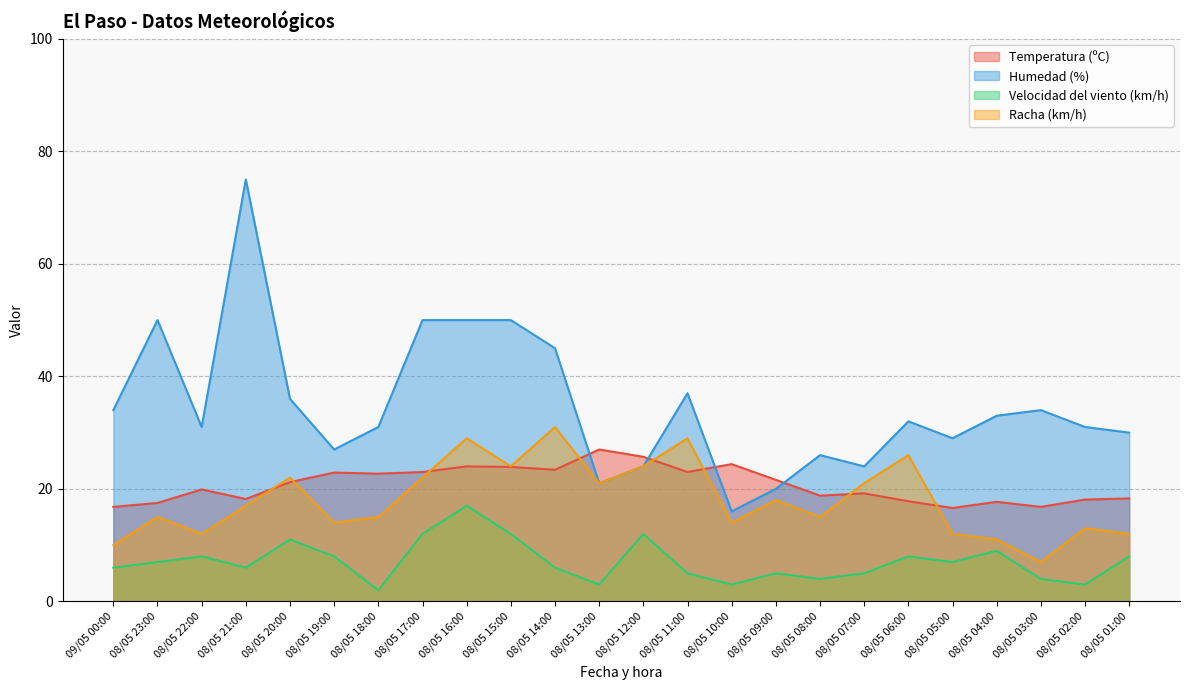

How many interior local peaks does the Temperatura (ºC) series have?

7